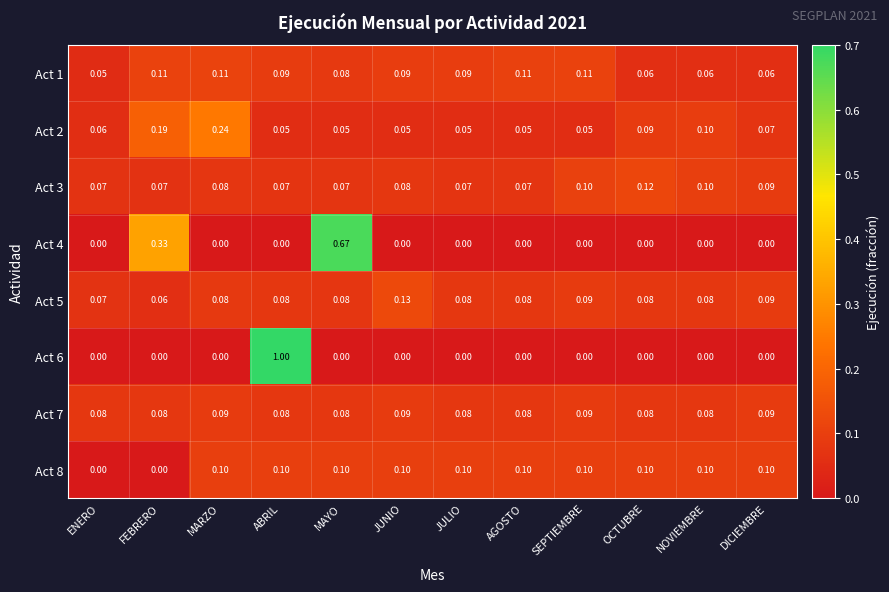

Is the value of Act 2 at MARZO greater than the value of Act 6 at MAYO?

Yes